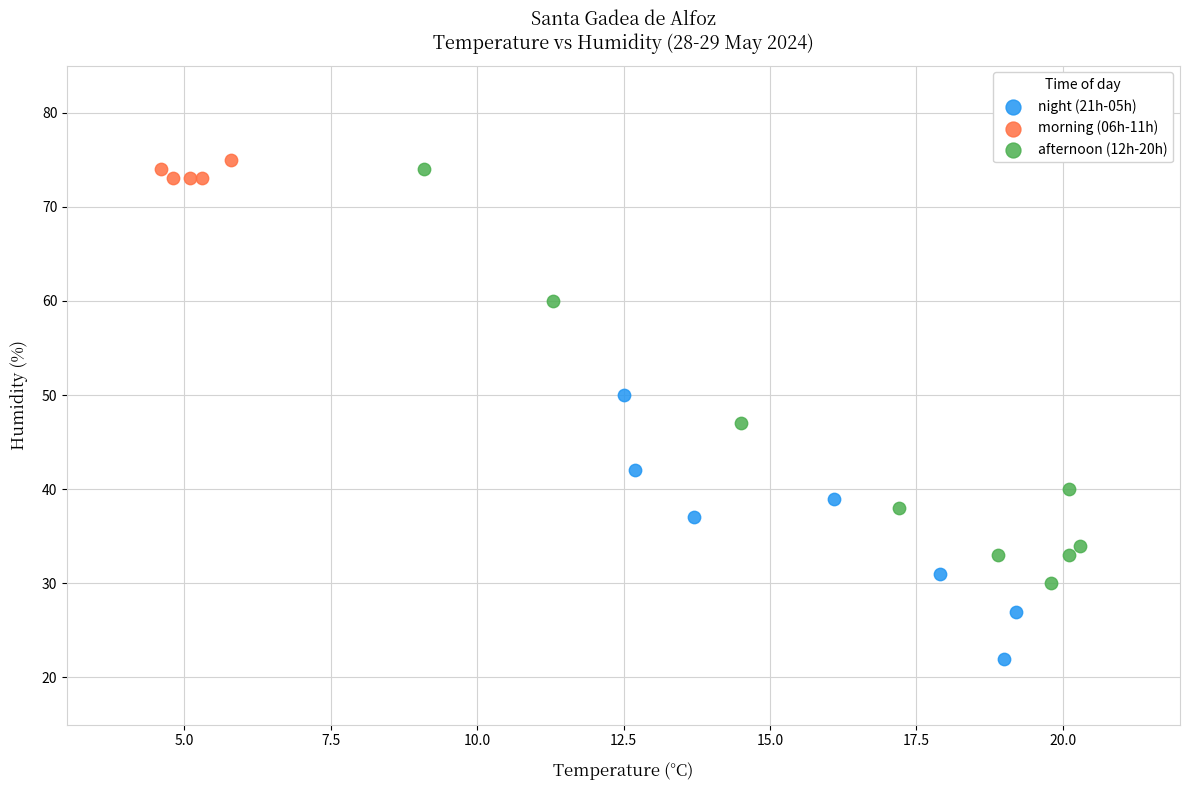

Which series contains the lowest Y value?

night (21h-05h)